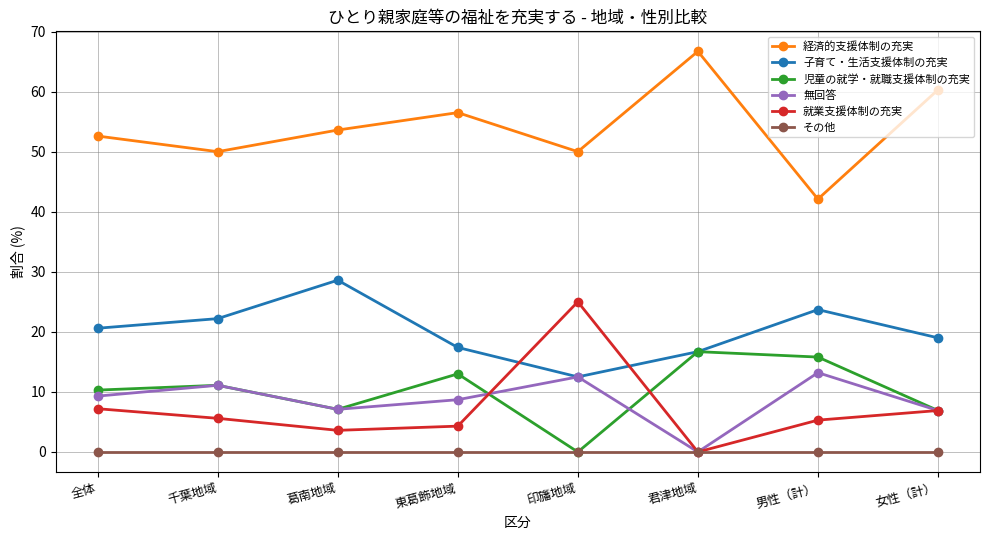

What is the spread (max minus min) of values at 葛南地域?

53.6